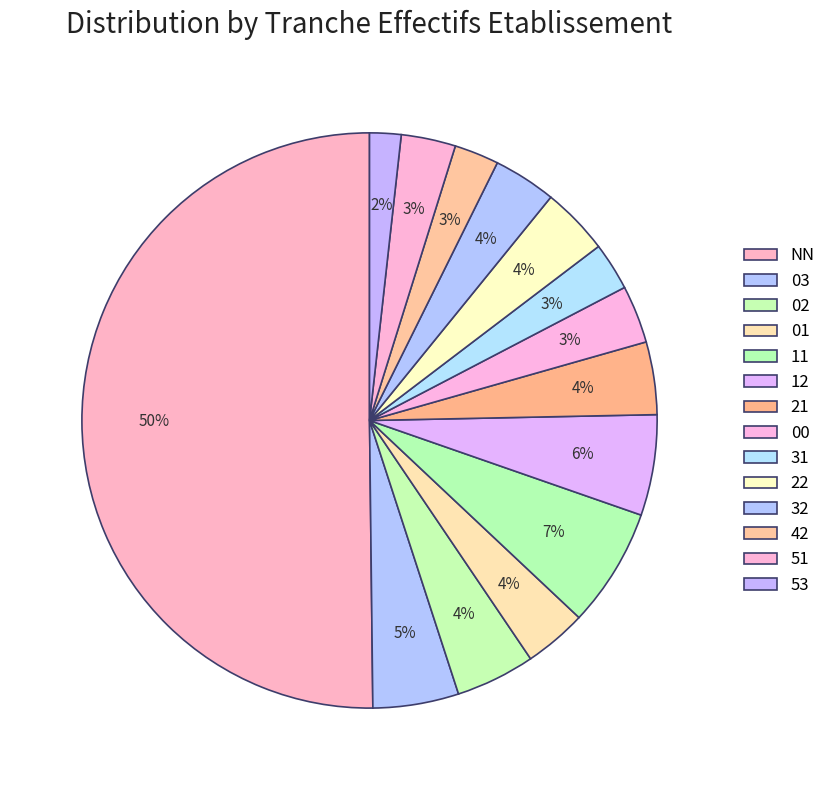

Is there a majority slice in this chart?

Yes